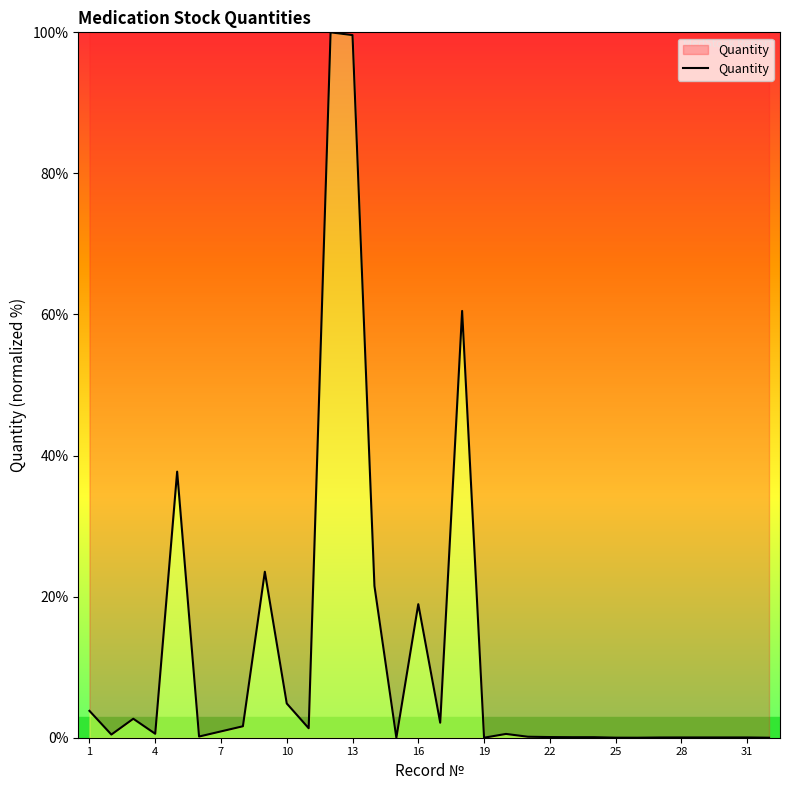

What is the maximum value shown in the chart?

100.0